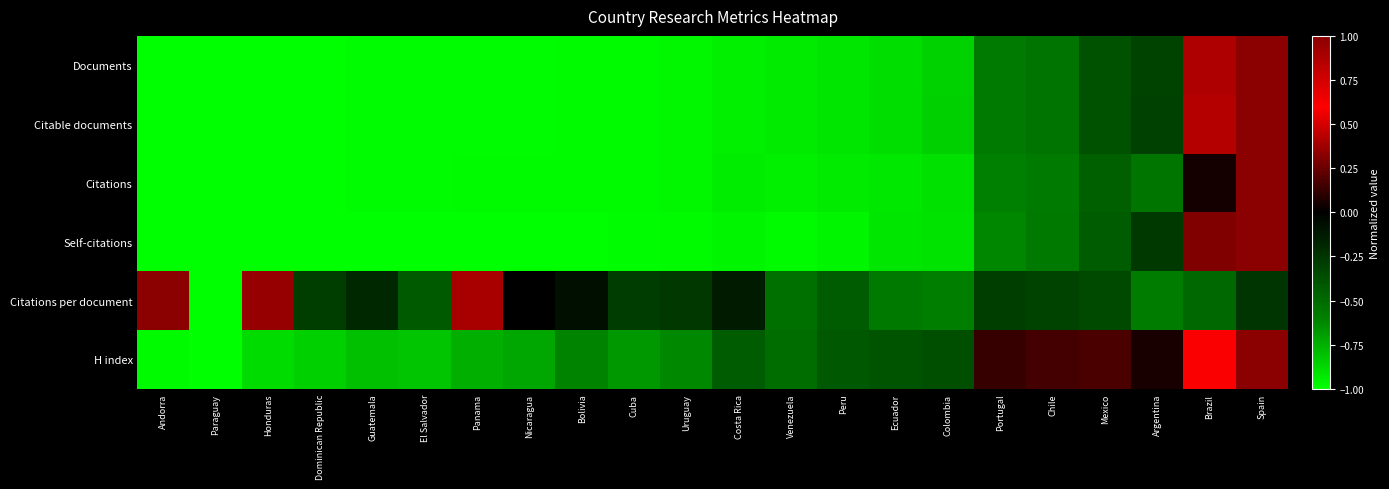

Reading right to left, extract all data points from this chart.

Documents: Spain=1.0	Brazil=0.4	Argentina=-0.3	Mexico=-0.4	Chile=-0.5	Portugal=-0.6	Colombia=-0.9	Ecuador=-0.9	Peru=-0.9	Venezuela=-0.9	Costa Rica=-1.0	Uruguay=-1.0	Cuba=-1.0	Bolivia=-1.0	Nicaragua=-1.0	Panama=-1.0	El Salvador=-1.0	Guatemala=-1.0	Dominican Republic=-1.0	Honduras=-1.0	Paraguay=-1.0	Andorra=-1.0
Citable documents: Spain=1.0	Brazil=0.4	Argentina=-0.3	Mexico=-0.4	Chile=-0.5	Portugal=-0.6	Colombia=-0.8	Ecuador=-0.9	Peru=-0.9	Venezuela=-0.9	Costa Rica=-1.0	Uruguay=-1.0	Cuba=-1.0	Bolivia=-1.0	Nicaragua=-1.0	Panama=-1.0	El Salvador=-1.0	Guatemala=-1.0	Dominican Republic=-1.0	Honduras=-1.0	Paraguay=-1.0	Andorra=-1.0
Citations: Spain=1.0	Brazil=0.1	Argentina=-0.6	Mexico=-0.5	Chile=-0.6	Portugal=-0.6	Colombia=-0.9	Ecuador=-0.9	Peru=-0.9	Venezuela=-1.0	Costa Rica=-0.9	Uruguay=-1.0	Cuba=-1.0	Bolivia=-1.0	Nicaragua=-1.0	Panama=-1.0	El Salvador=-1.0	Guatemala=-1.0	Dominican Republic=-1.0	Honduras=-1.0	Paraguay=-1.0	Andorra=-1.0
Self-citations: Spain=1.0	Brazil=0.3	Argentina=-0.3	Mexico=-0.4	Chile=-0.6	Portugal=-0.6	Colombia=-0.9	Ecuador=-0.9	Peru=-1.0	Venezuela=-1.0	Costa Rica=-1.0	Uruguay=-1.0	Cuba=-1.0	Bolivia=-1.0	Nicaragua=-1.0	Panama=-1.0	El Salvador=-1.0	Guatemala=-1.0	Dominican Republic=-1.0	Honduras=-1.0	Paraguay=-1.0	Andorra=-1.0
Citations per document: Spain=-0.2	Brazil=-0.5	Argentina=-0.6	Mexico=-0.3	Chile=-0.3	Portugal=-0.3	Colombia=-0.6	Ecuador=-0.6	Peru=-0.4	Venezuela=-0.5	Costa Rica=-0.1	Uruguay=-0.3	Cuba=-0.3	Bolivia=-0.1	Nicaragua=-0.0	Panama=0.4	El Salvador=-0.4	Guatemala=-0.2	Dominican Republic=-0.3	Honduras=0.4	Paraguay=-1.0	Andorra=1.0
H index: Spain=1.0	Brazil=0.6	Argentina=0.1	Mexico=0.2	Chile=0.2	Portugal=0.1	Colombia=-0.4	Ecuador=-0.4	Peru=-0.4	Venezuela=-0.5	Costa Rica=-0.4	Uruguay=-0.6	Cuba=-0.7	Bolivia=-0.6	Nicaragua=-0.7	Panama=-0.7	El Salvador=-0.8	Guatemala=-0.8	Dominican Republic=-0.8	Honduras=-0.9	Paraguay=-1.0	Andorra=-1.0